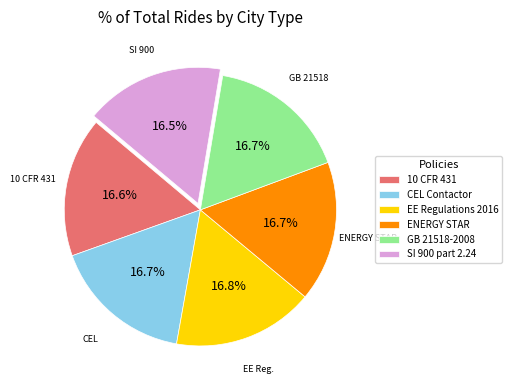

Does GB 21518-2008 represent more than half of the total?

No